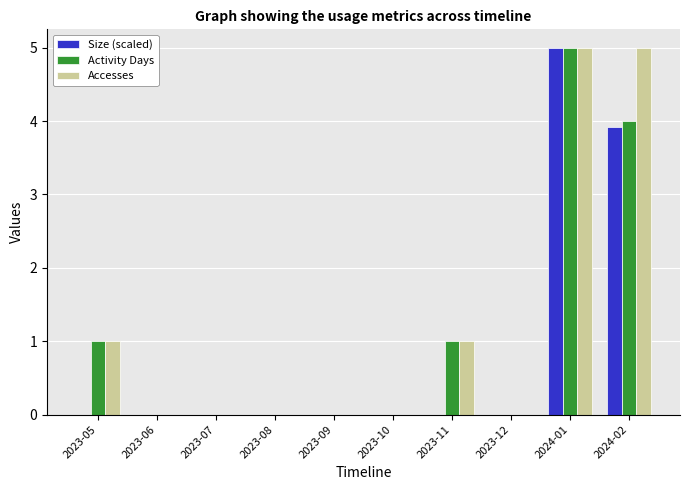

What is the spread (max minus min) of values at 2024-02?

1.1